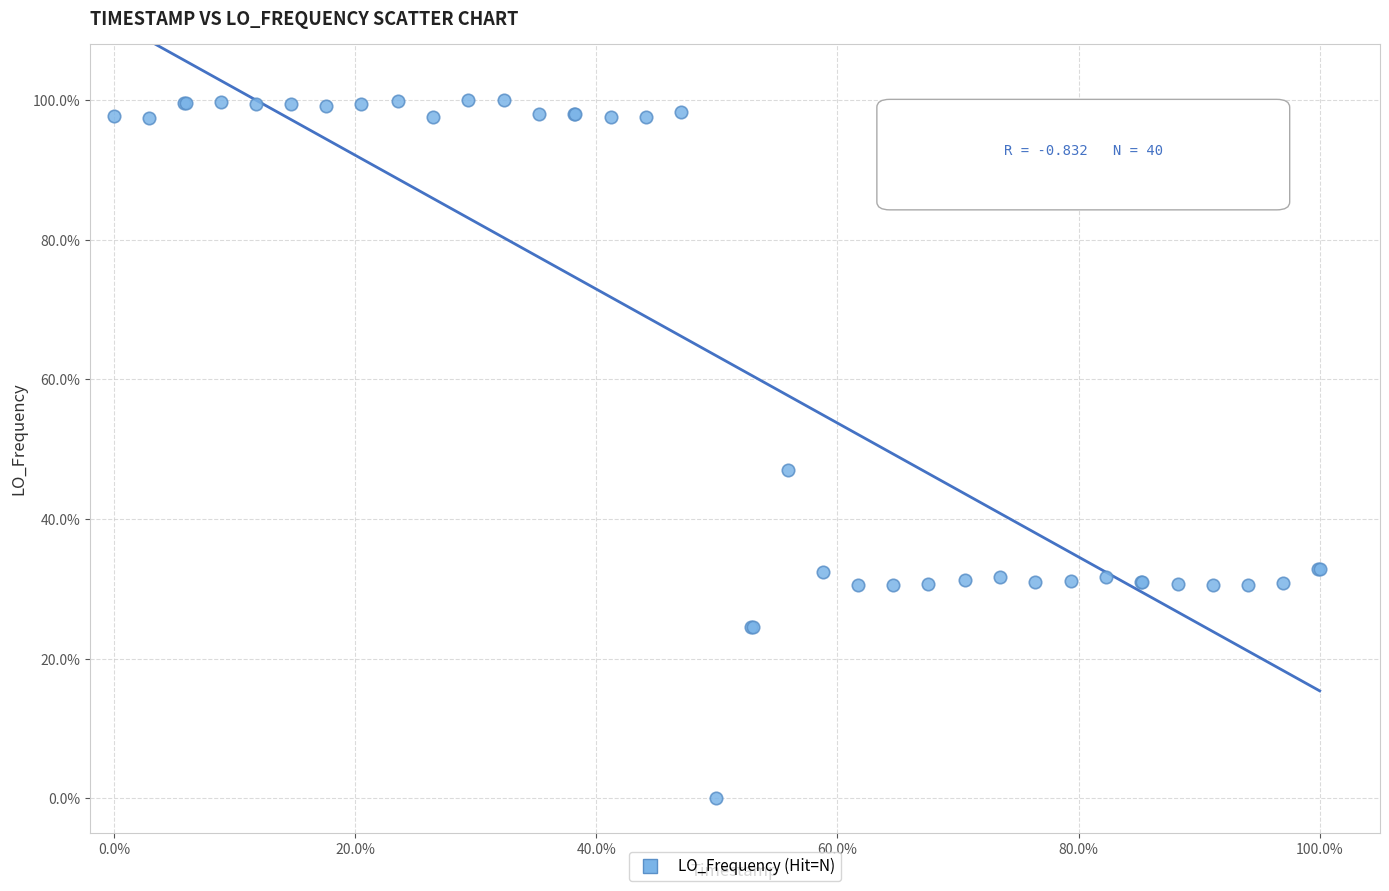

What Y value in the scatter plot is closest to 50?

47.0